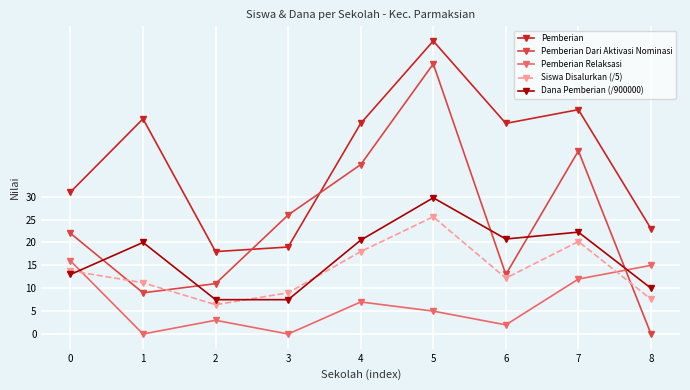

What is the average value of the Dana Pemberian (/900000) series?

16.8